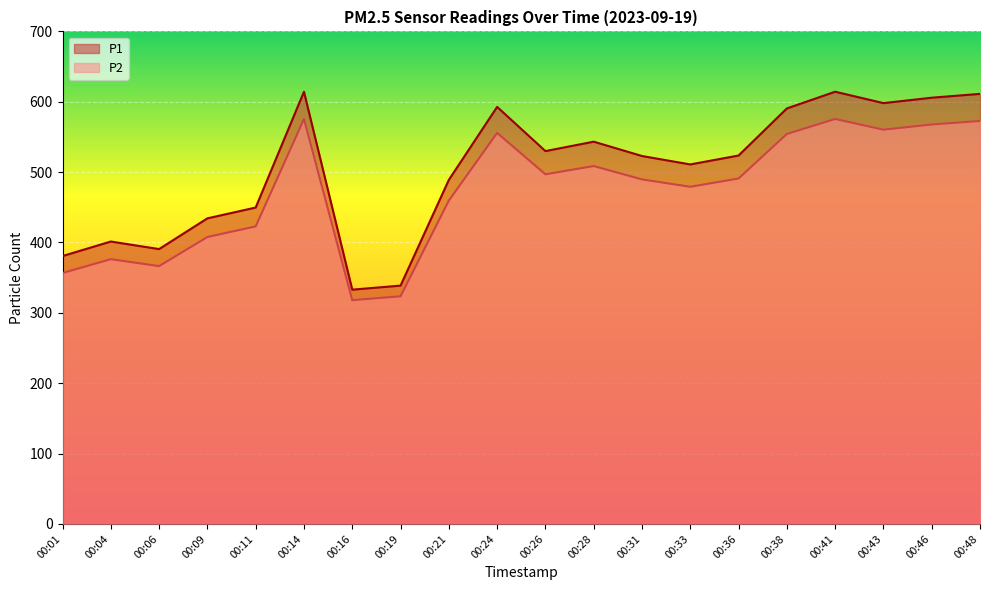

True or false: P1 and P2 cross at least once.

False